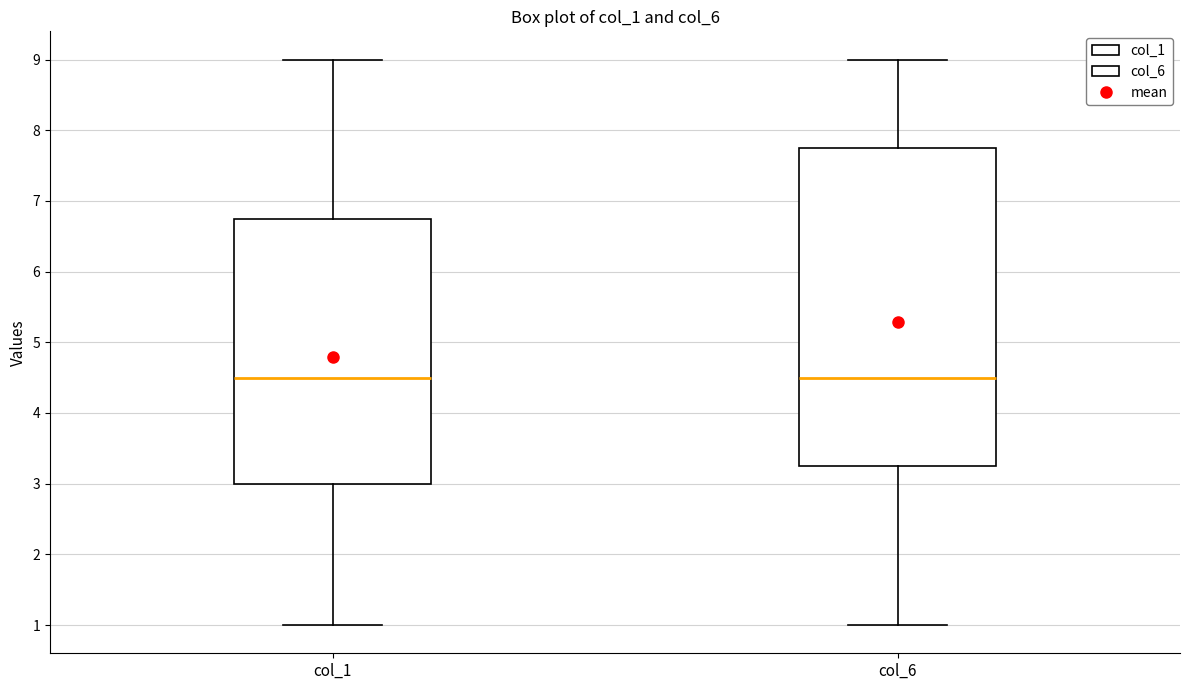

Which box is the tallest, from its lower edge to its upper edge?

col_6